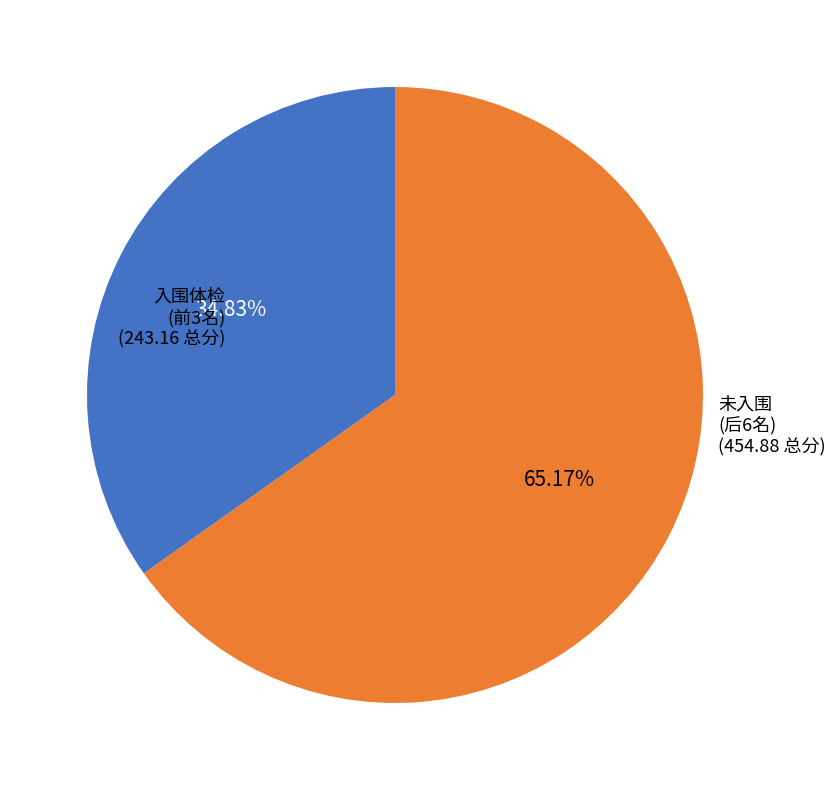

Does any single category account for the majority?

Yes